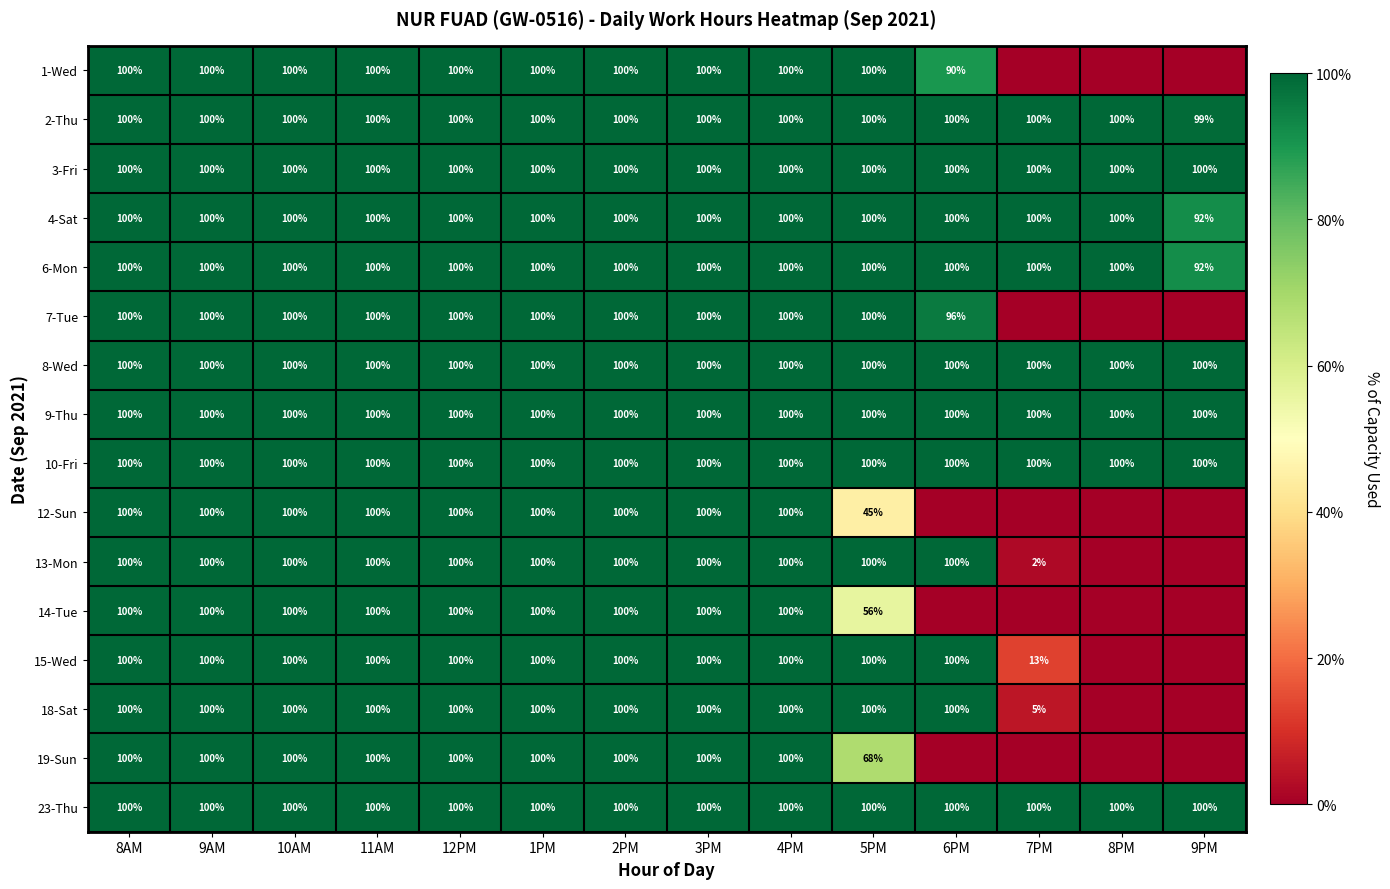

How many data points does each series have?

14